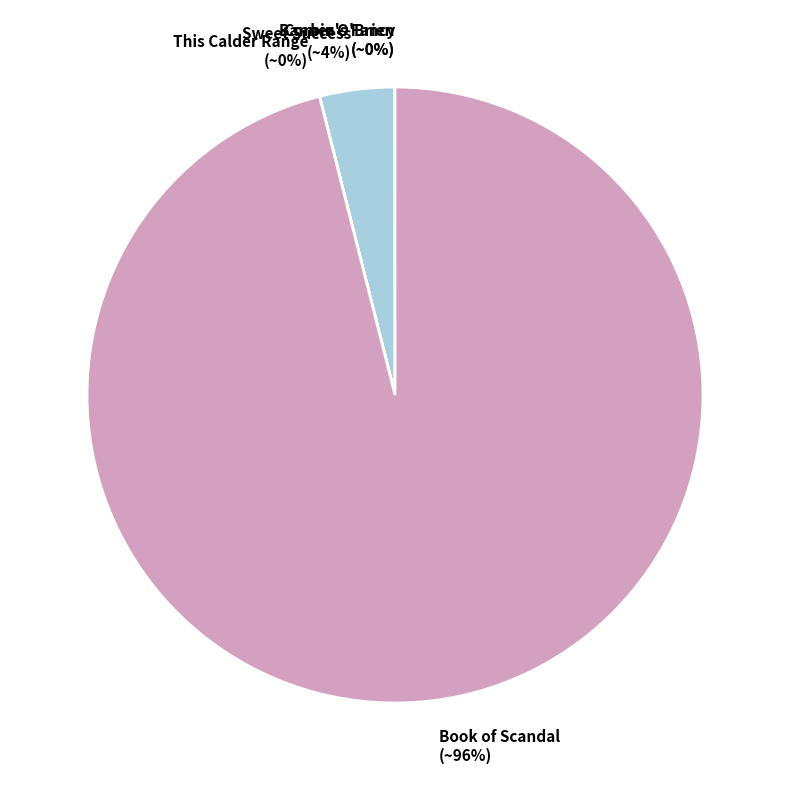

What percentage is the Sweet Success slice, to the nearest percent?

4%